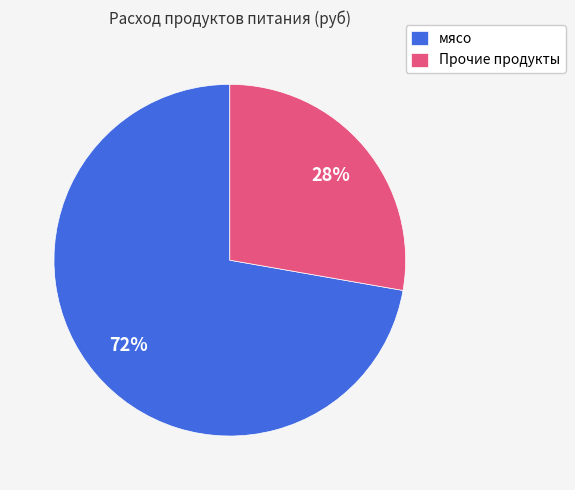

Is there a majority slice in this chart?

Yes